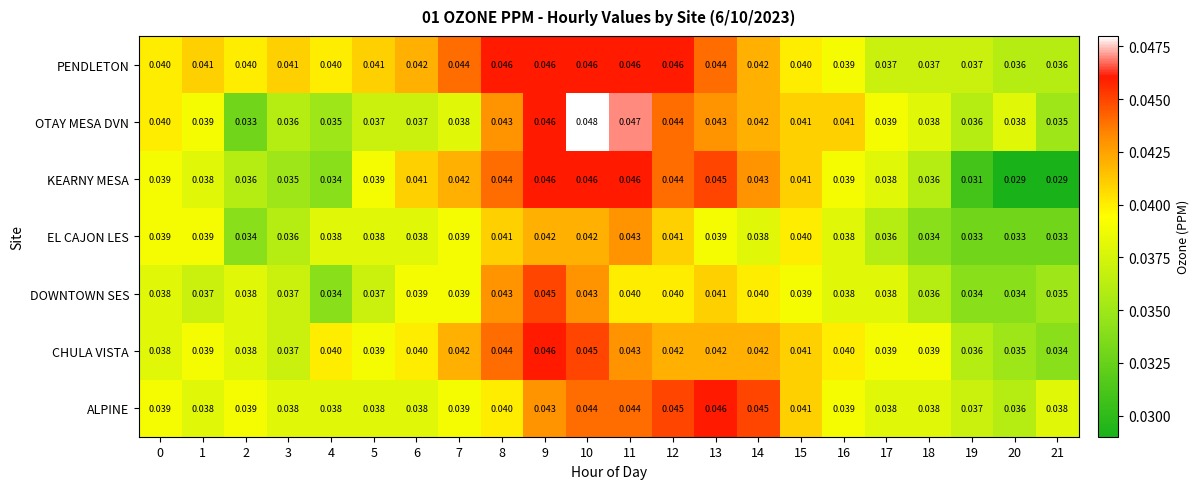

Between 0 and 18, which series saw the biggest shift?

EL CAJON LES